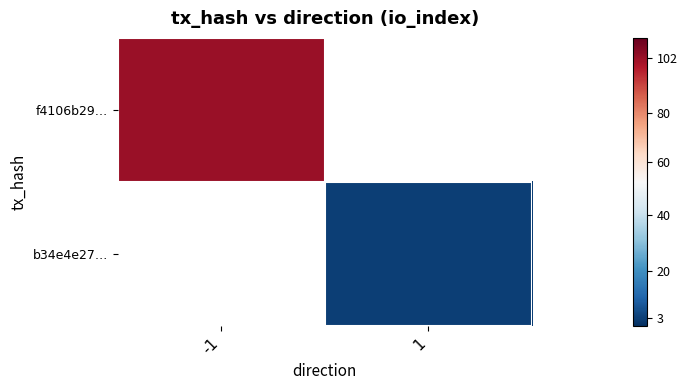

What is the smallest value displayed?

3.0